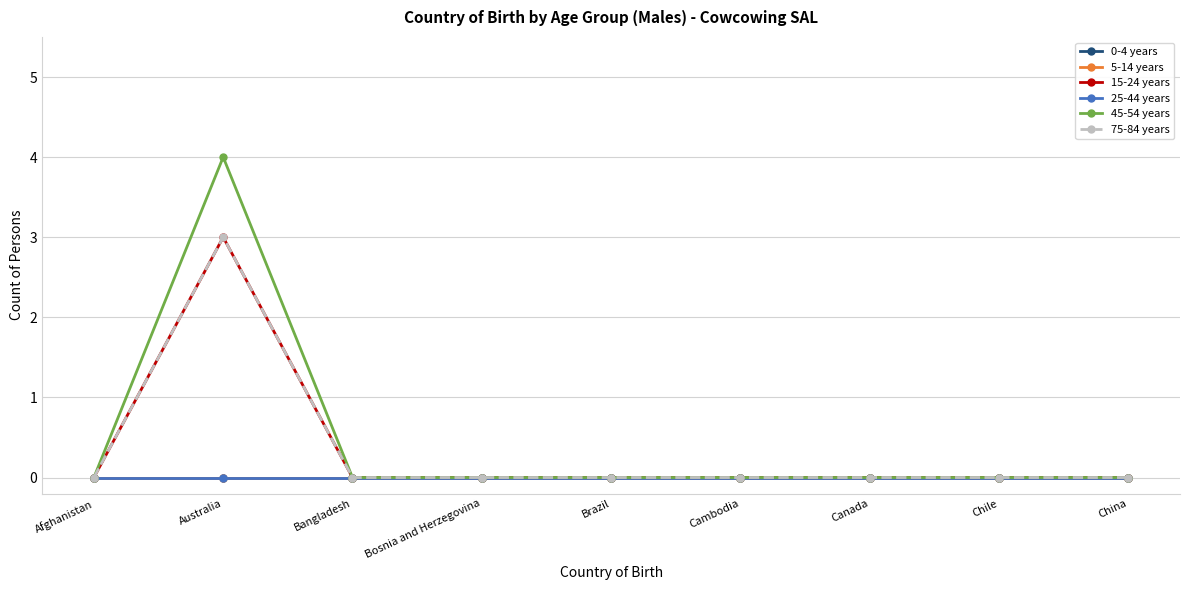

True or false: 0-4 years and 15-24 years intersect in this chart.

False